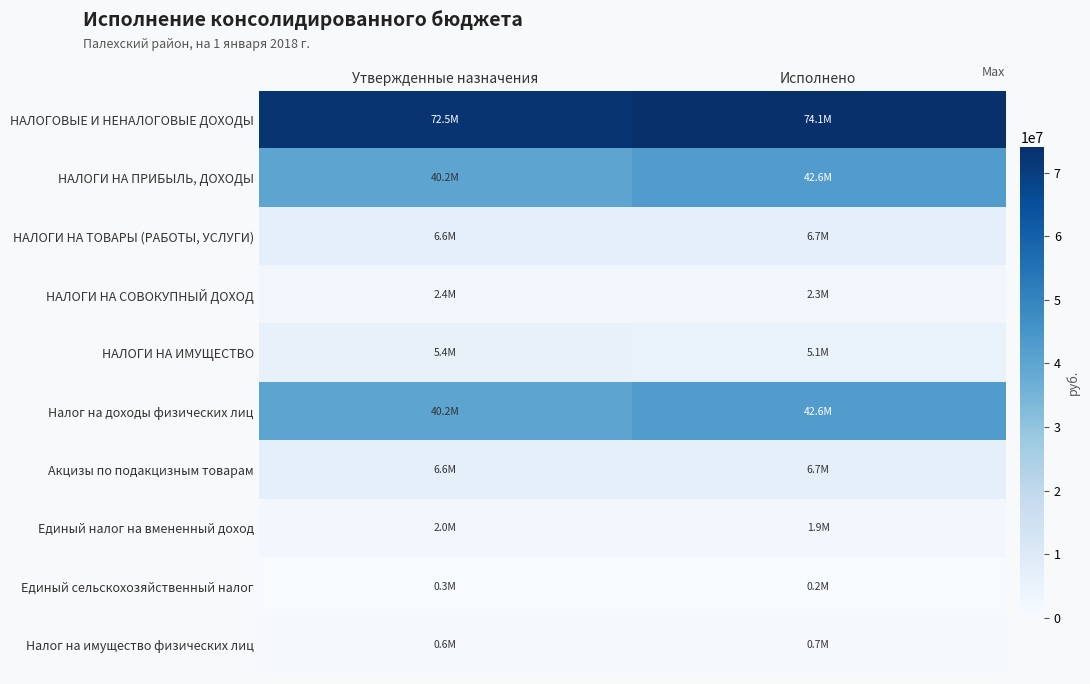

Which series has the largest total across all categories?

НАЛОГОВЫЕ И НЕНАЛОГОВЫЕ ДОХОДЫ